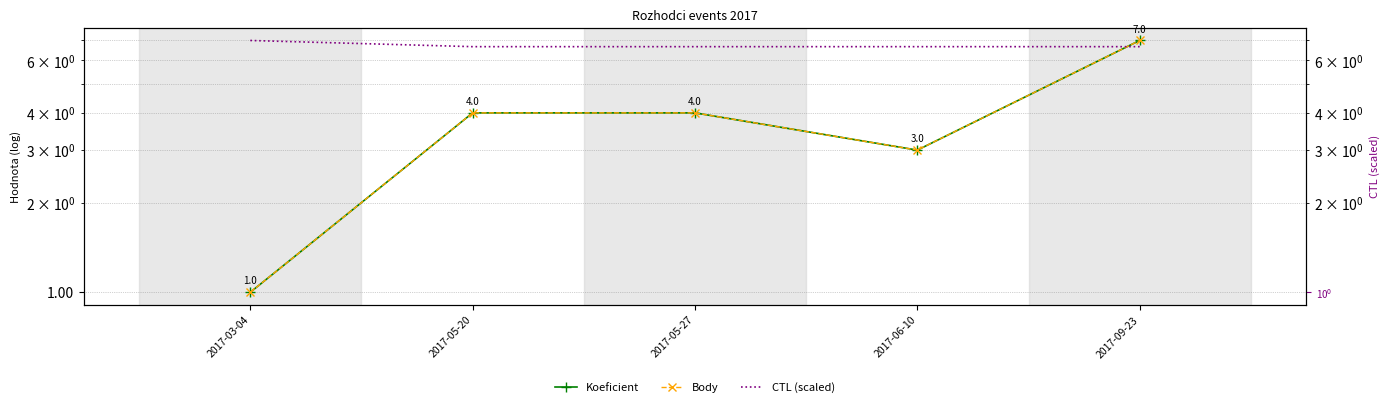

What is the average value of the Koeficient series?

3.8